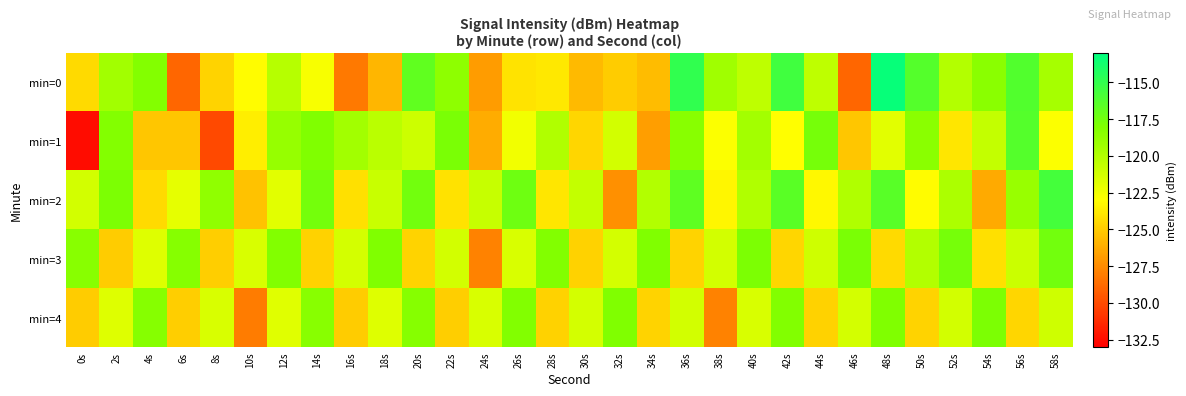

What is the maximum value shown in the chart?

-113.2